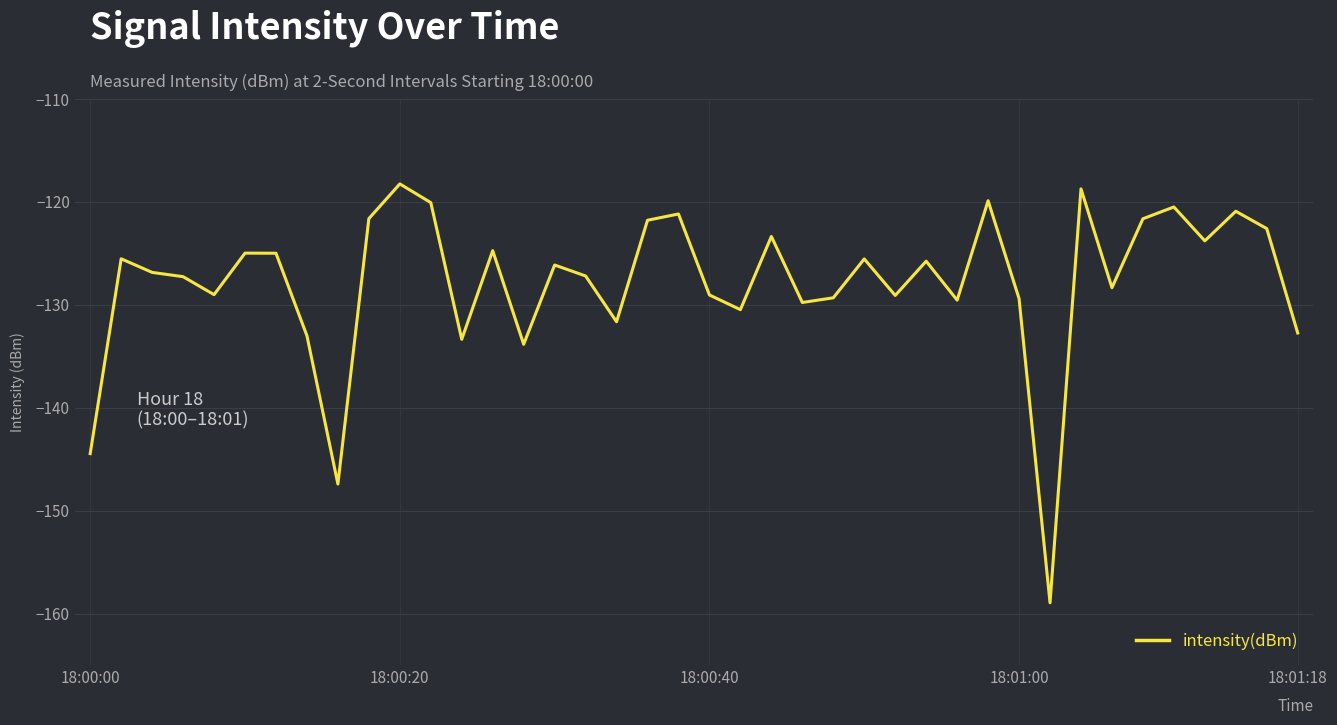

What is the minimum value shown in the chart?

-159.0